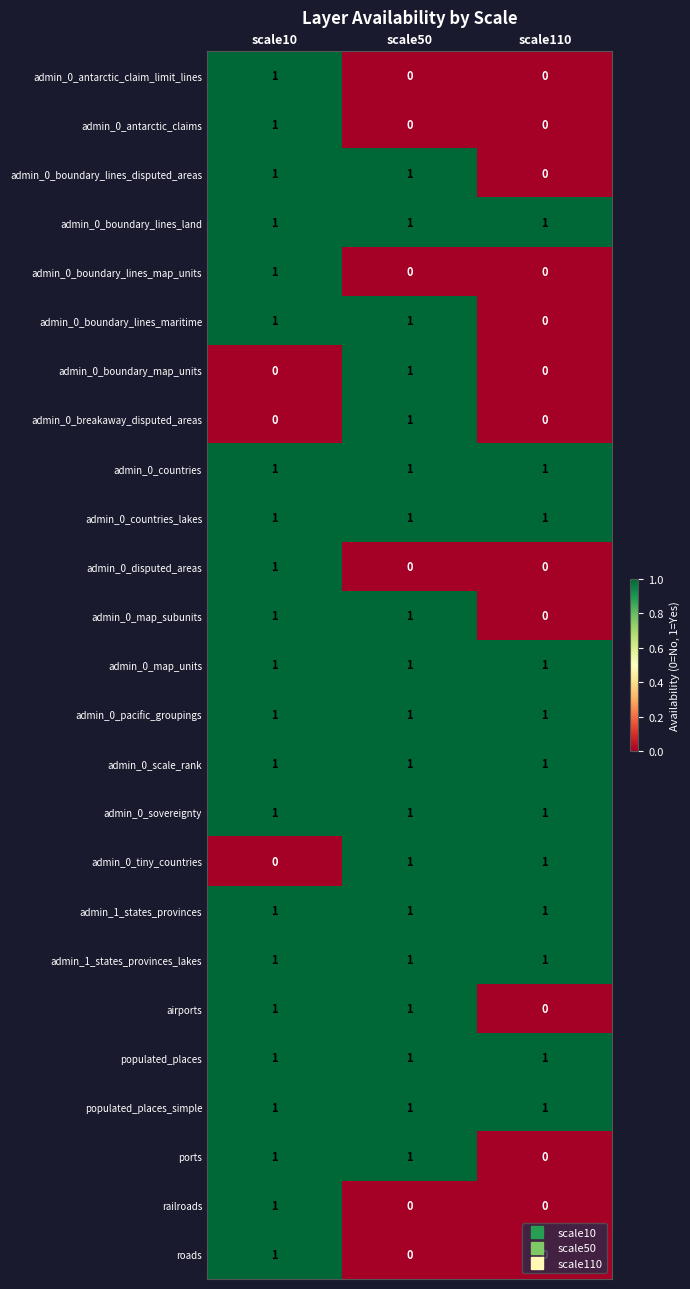

At how many categories does at least one series exceed 0?

3